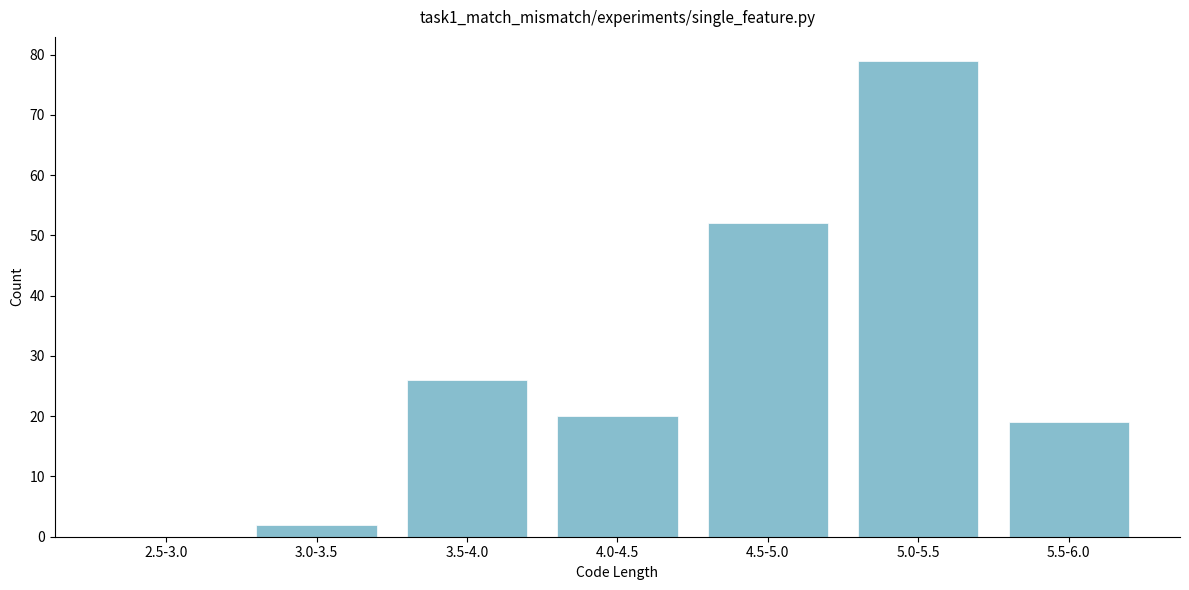

Reading right to left, list all the values displayed in this chart.

5.5-6.0=19	5.0-5.5=79	4.5-5.0=52	4.0-4.5=20	3.5-4.0=26	3.0-3.5=2	2.5-3.0=0